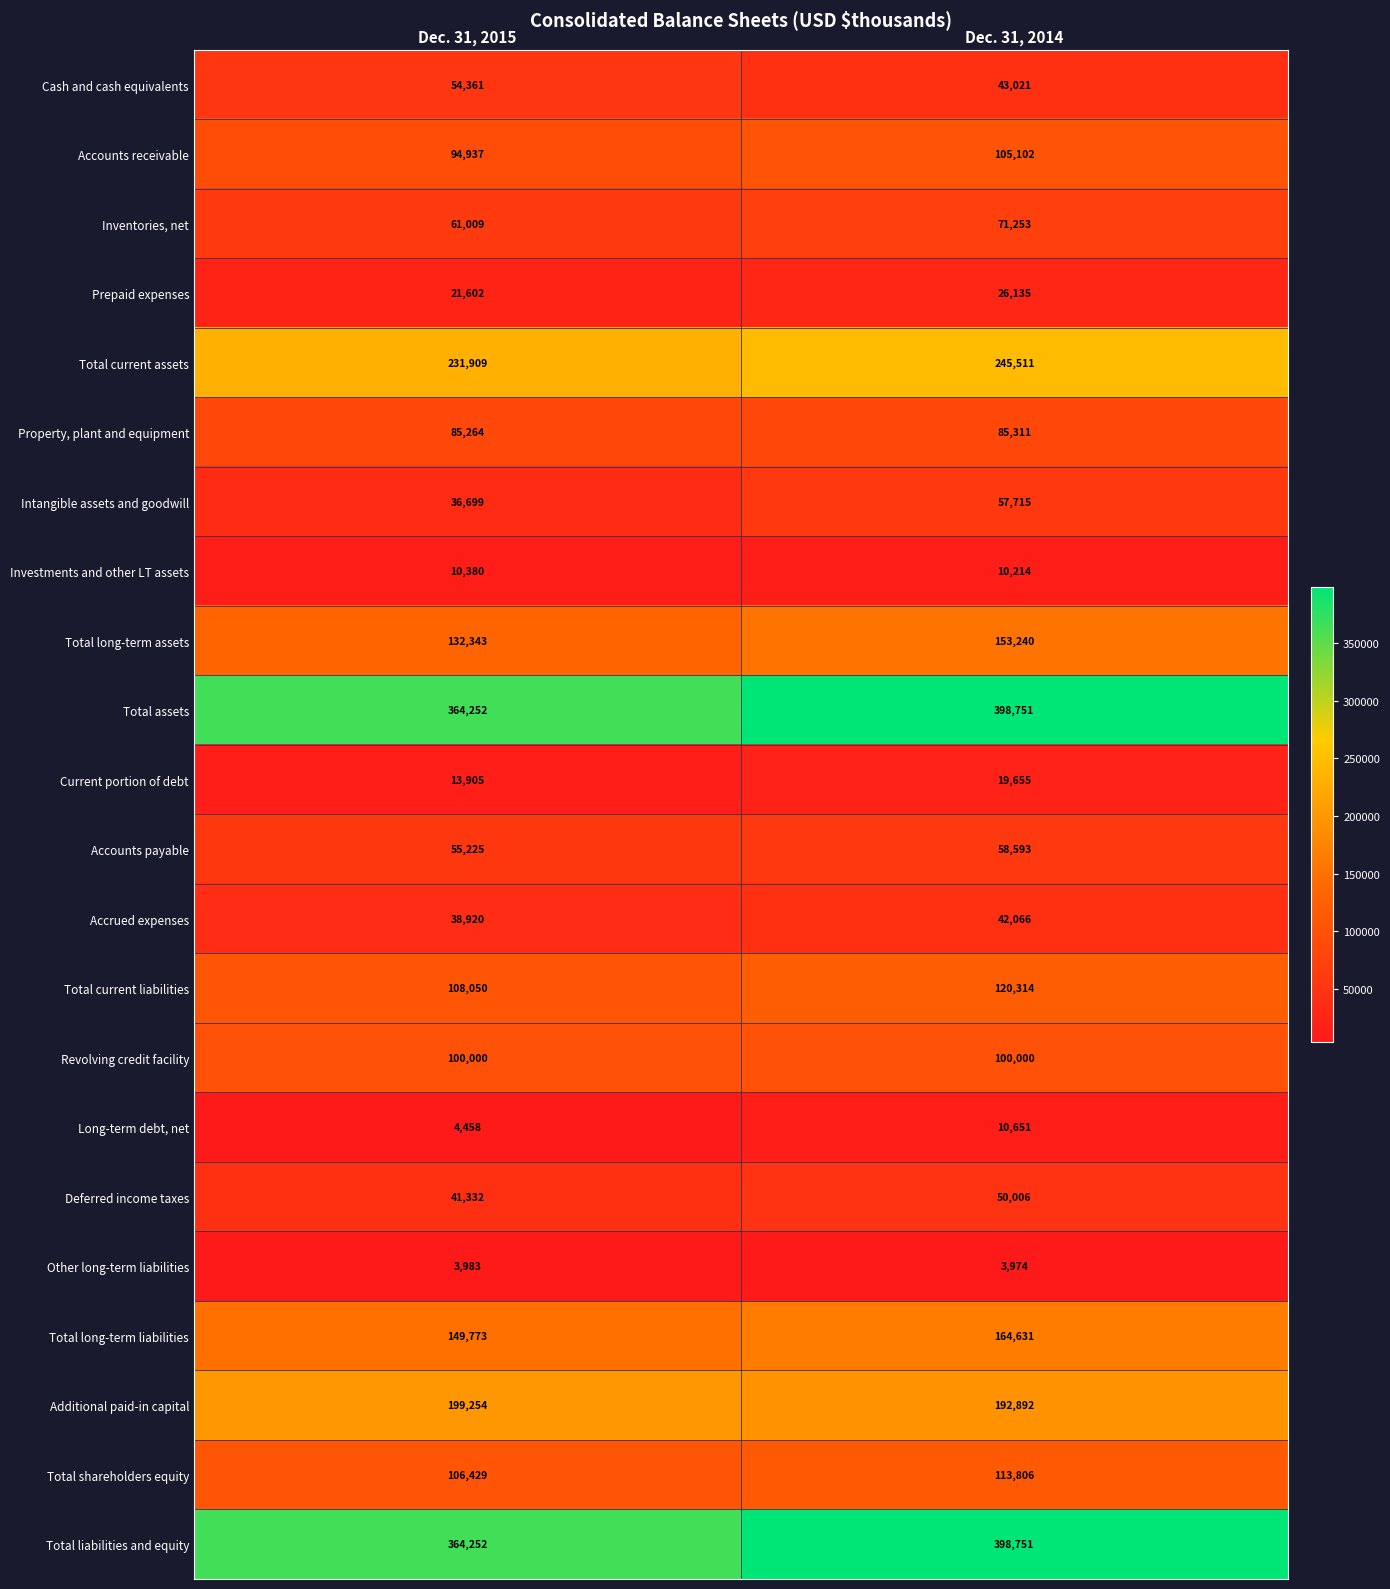

Where is Current portion of debt nearest to the value 16780?

Dec. 31, 2015